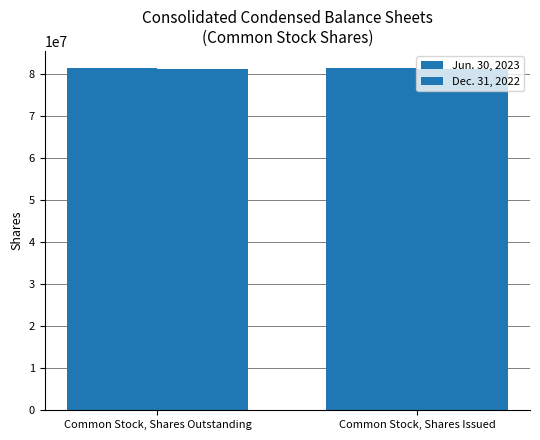

What is the average value of the Jun. 30, 2023 series?

81301468